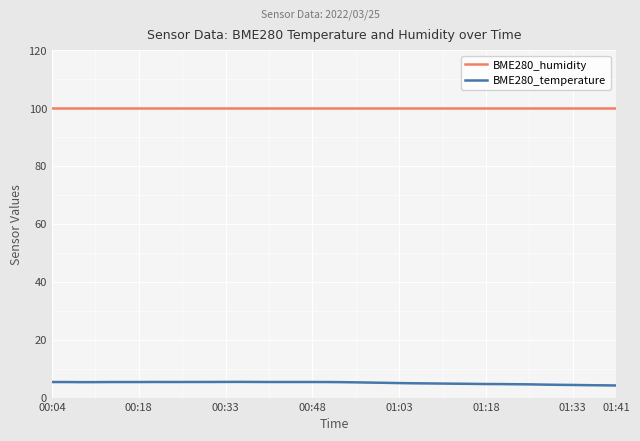

True or false: BME280_humidity and BME280_temperature cross at least once.

False